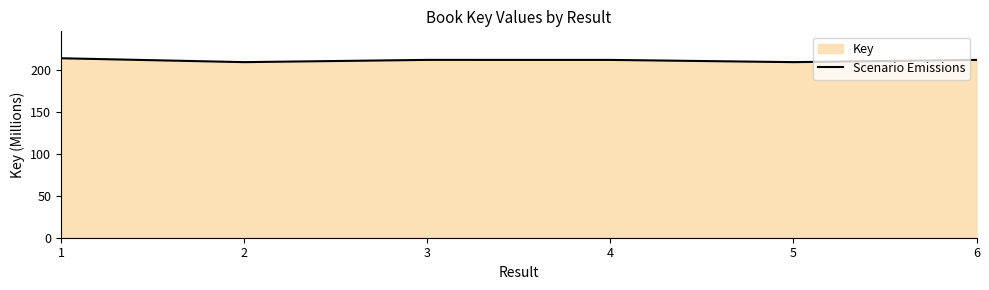

True or false: the data shows 313.2 at 6.

False